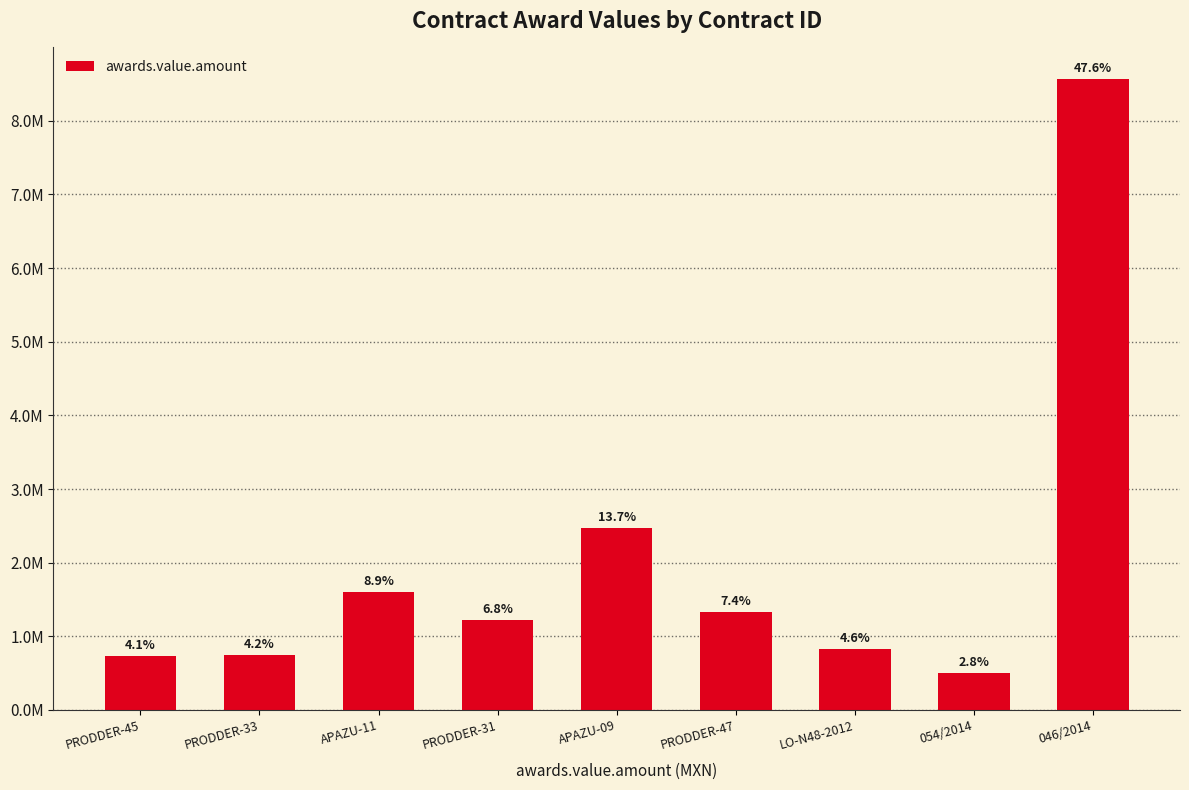

What position from the left is APAZU-11?

3